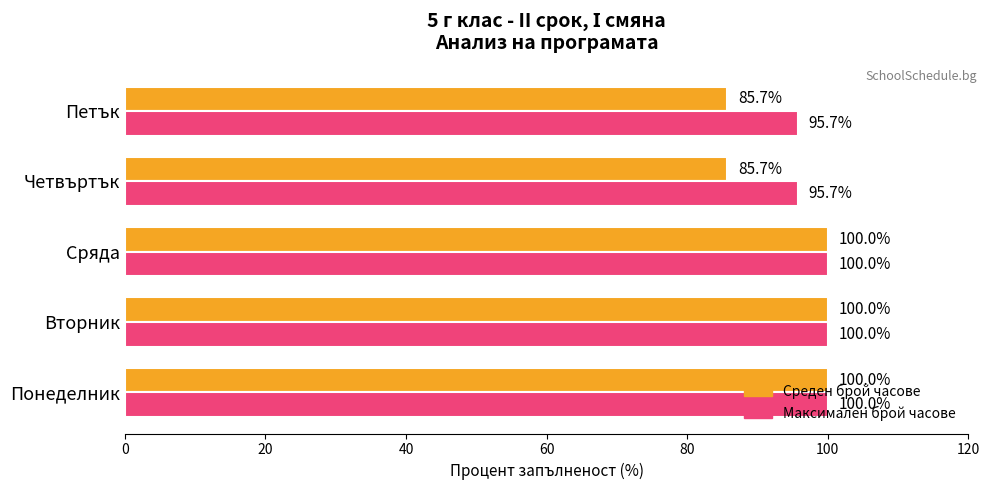

What is the average value of the Максимален брой часове series?

98.3